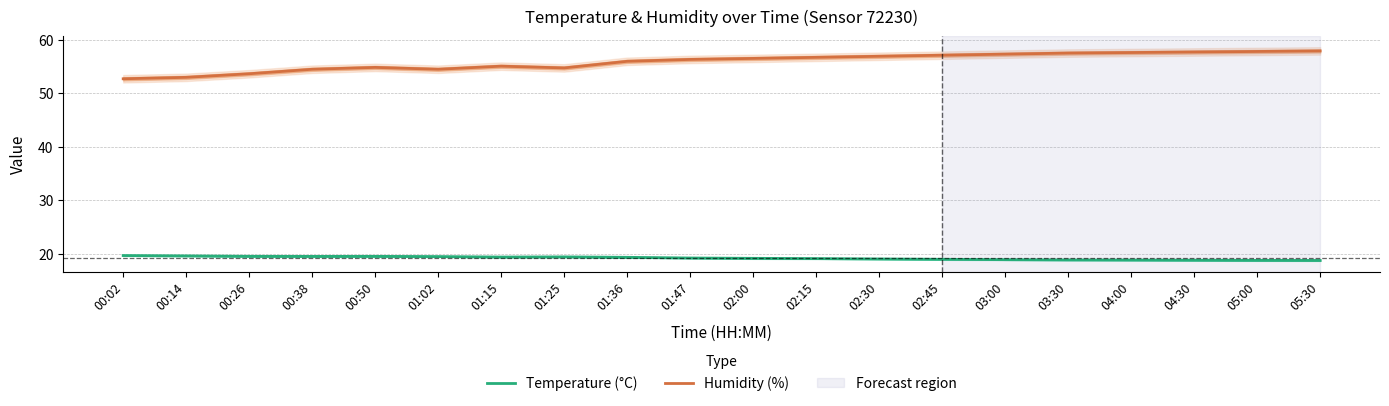

Count the number of data series in this chart.

2